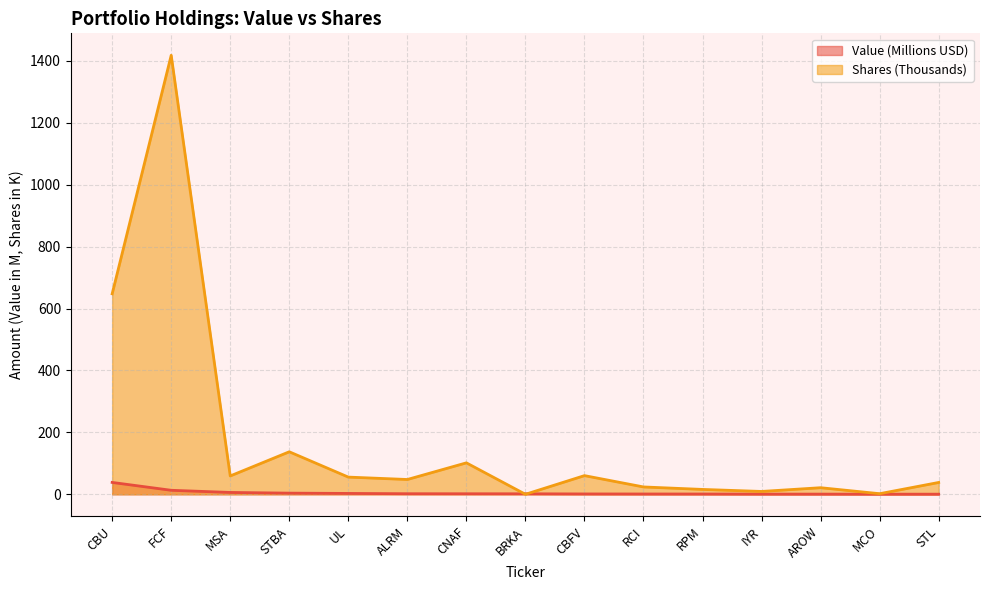

Reading left to right, transcribe all the data shown in this chart.

Value: CBU=38.3	FCF=13.0	MSA=6.0	STBA=3.8	UL=2.8	ALRM=1.9	CNAF=1.7	BRKA=1.6	CBFV=1.2	RCI=1.0	RPM=0.9	IYR=0.6	AROW=0.6	MCO=0.4	STL=0.4
Shares or principal amount: CBU=647.5	FCF=1417.8	MSA=59.3	STBA=137.3	UL=55.5	ALRM=47.8	CNAF=101.6	BRKA=0.0	CBFV=60.3	RCI=23.8	RPM=15.7	IYR=9.2	AROW=21.3	MCO=1.9	STL=38.2